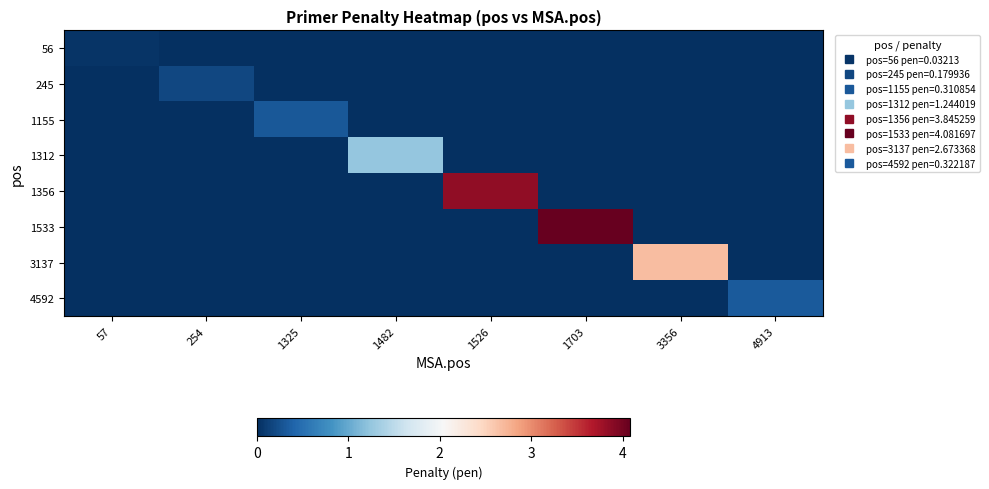

Which category has the highest value across all series?

1703